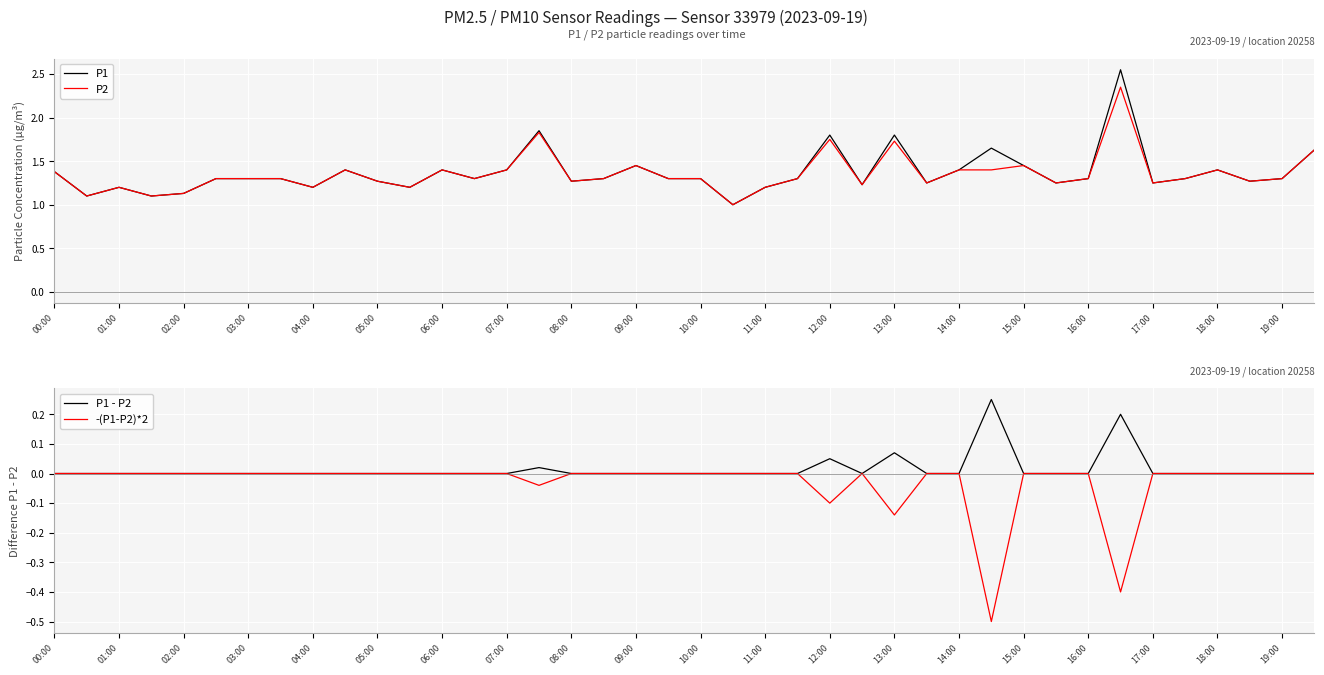

Is it true that P2 equals 1.4 at 00:00?

True